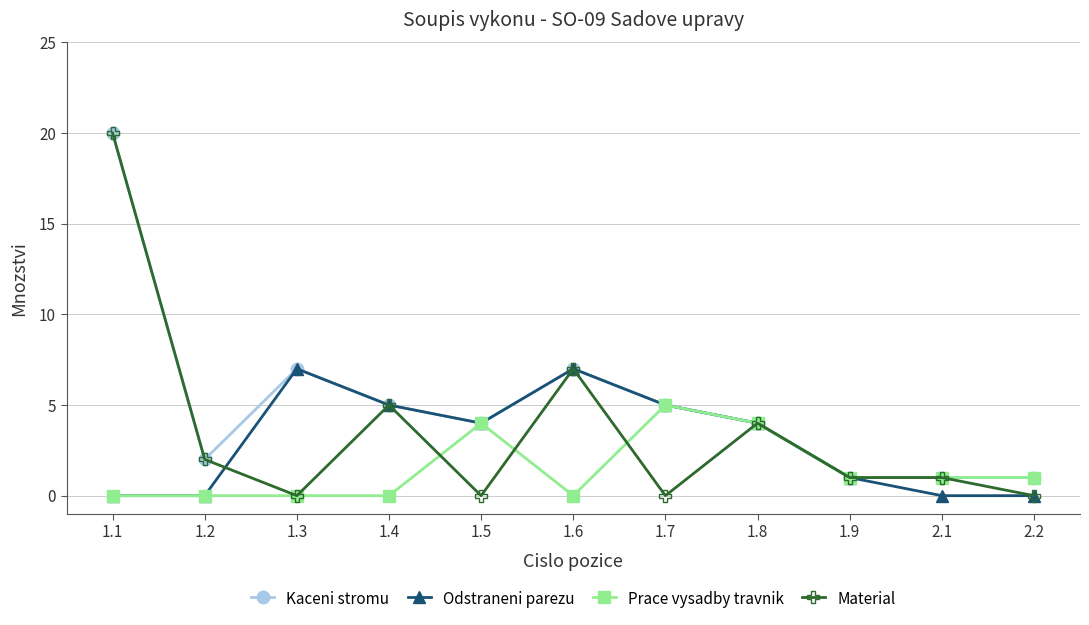

Where is the first local minimum for Kaceni stromu?

1.2